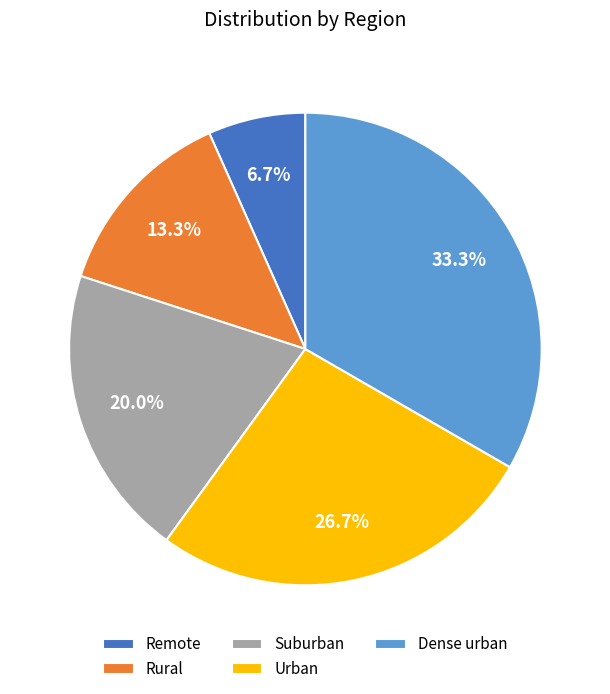

What is the largest slice in the pie chart?

Dense urban